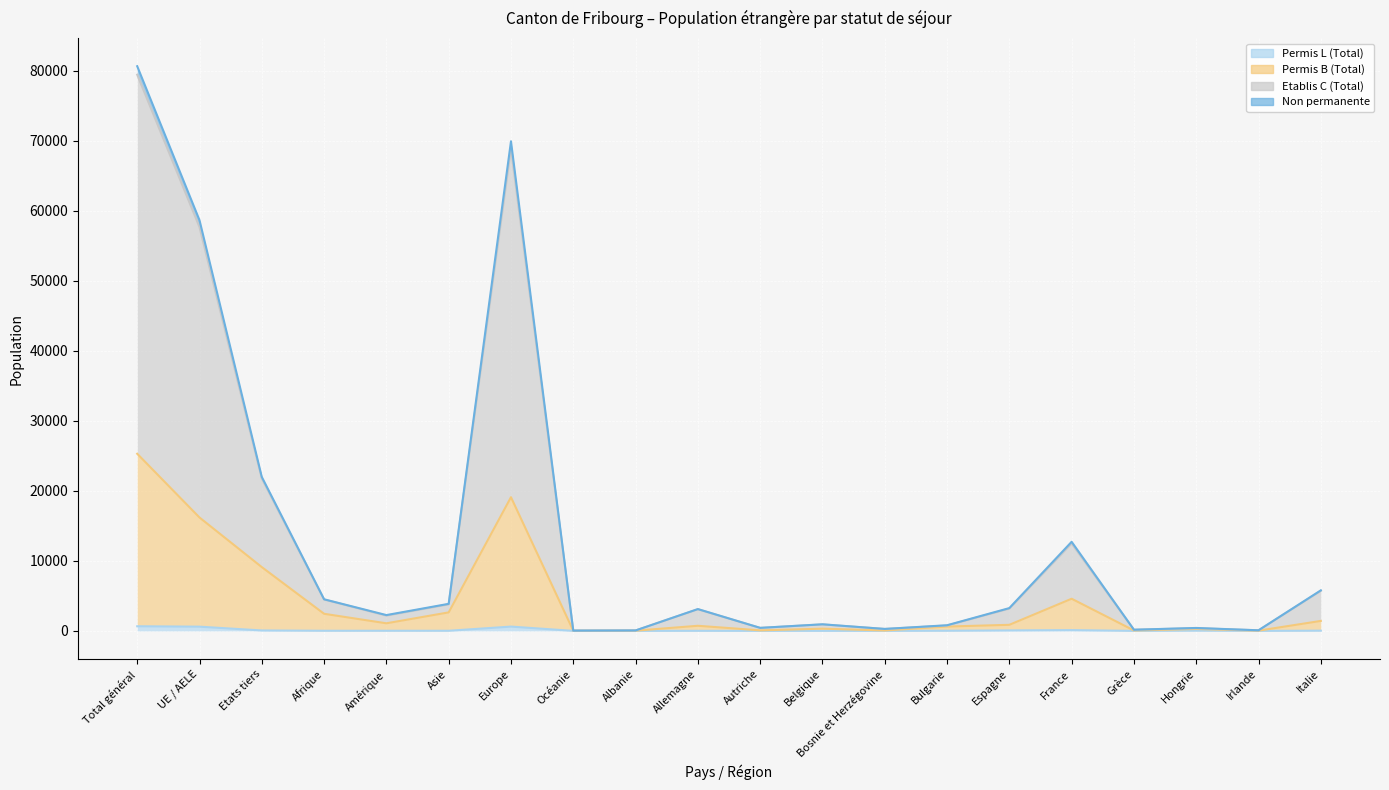

What is the difference between the maximum and minimum values in the Non permanente_line series?

80616